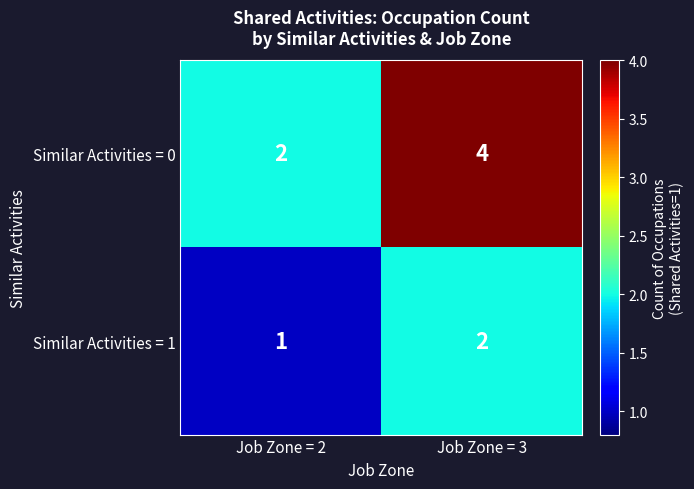

How many data points does each series have?

2